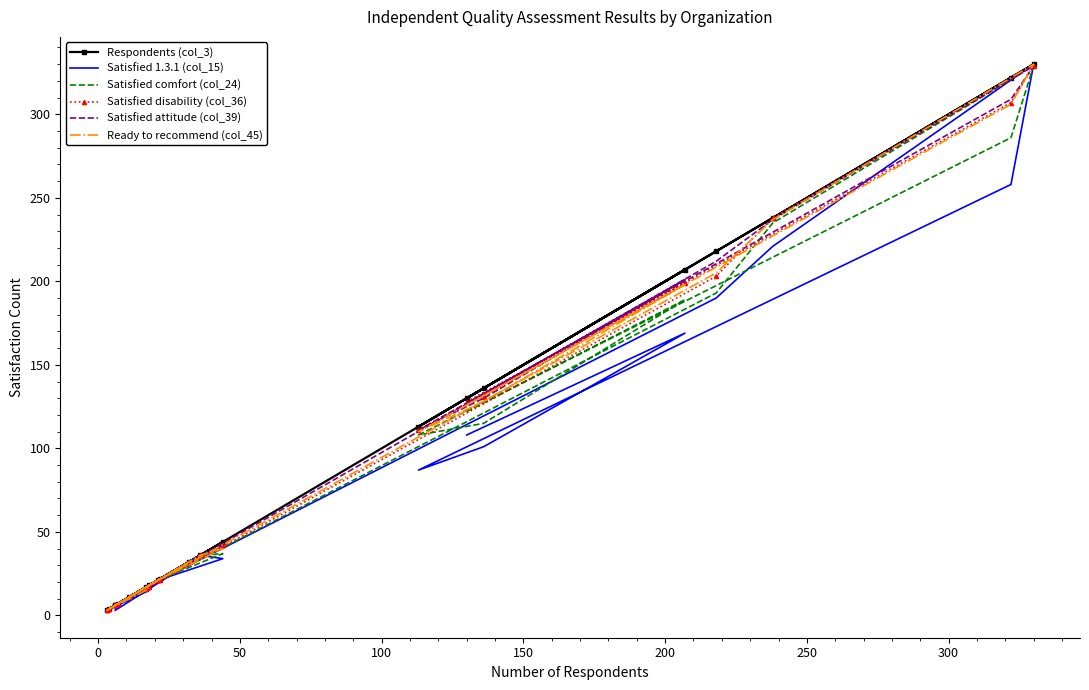

Which series has the largest total across all categories?

Respondents (col_3)